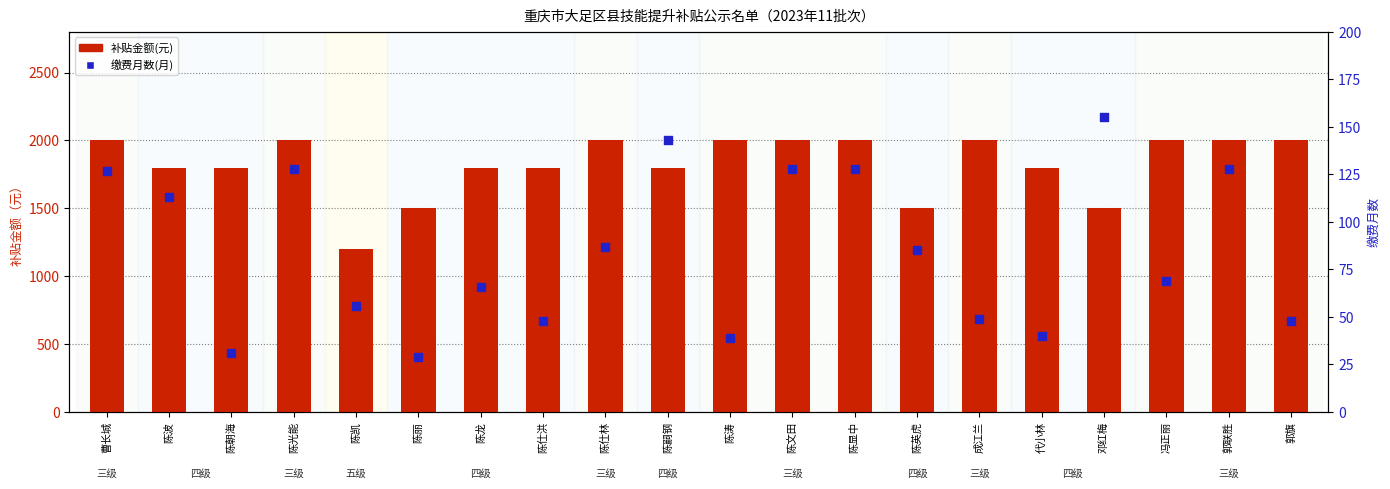

Which series has the largest total across all categories?

补贴金额(元)